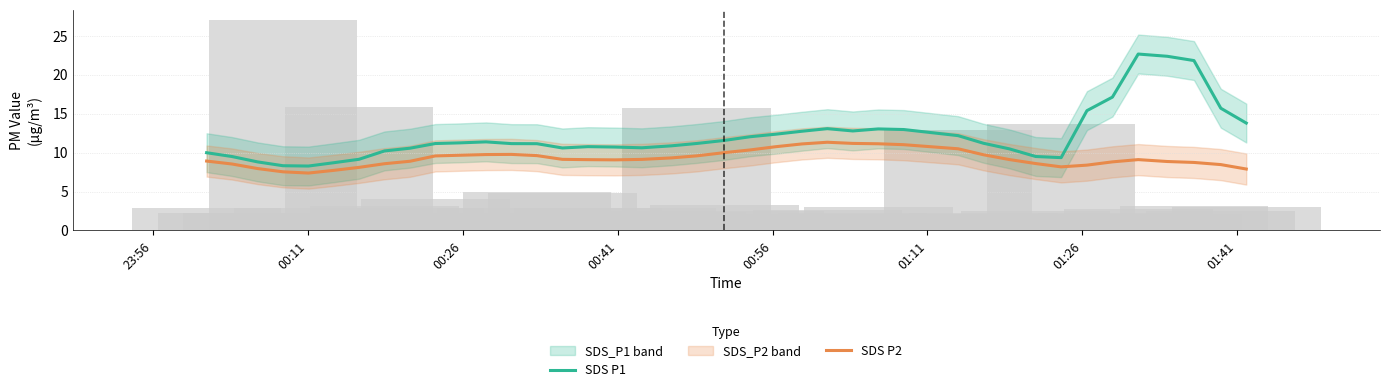

True or false: SDS P2 and SDS P1 cross at least once.

False